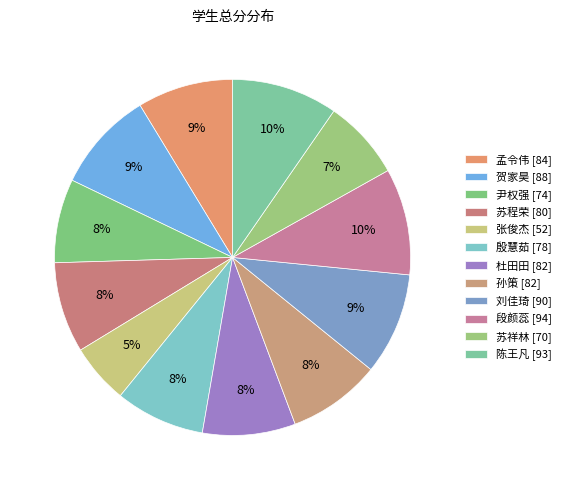

To the nearest percent, what percentage of the pie is 杜田田?

8%